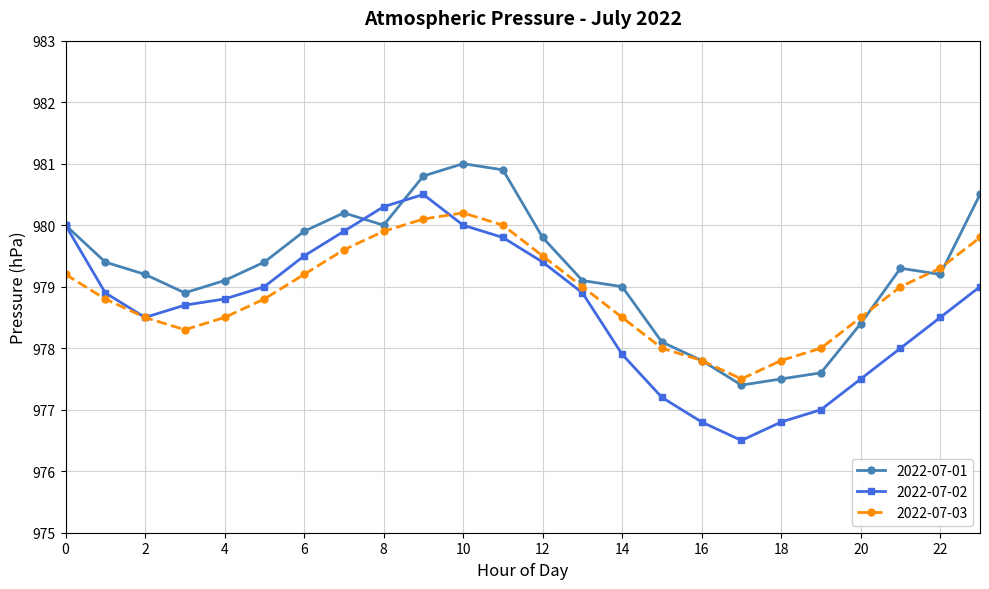

How many interior local peaks does the 2022-07-03 series have?

1